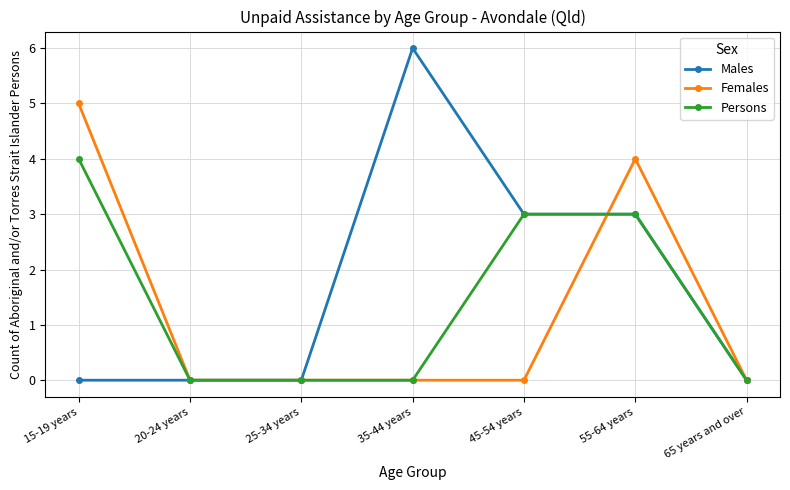

Reading left to right, extract all data points from this chart.

Males: 15-19 years=0	20-24 years=0	25-34 years=0	35-44 years=6	45-54 years=3	55-64 years=3	65 years and over=0
Females: 15-19 years=5	20-24 years=0	25-34 years=0	35-44 years=0	45-54 years=0	55-64 years=4	65 years and over=0
Persons: 15-19 years=4	20-24 years=0	25-34 years=0	35-44 years=0	45-54 years=3	55-64 years=3	65 years and over=0